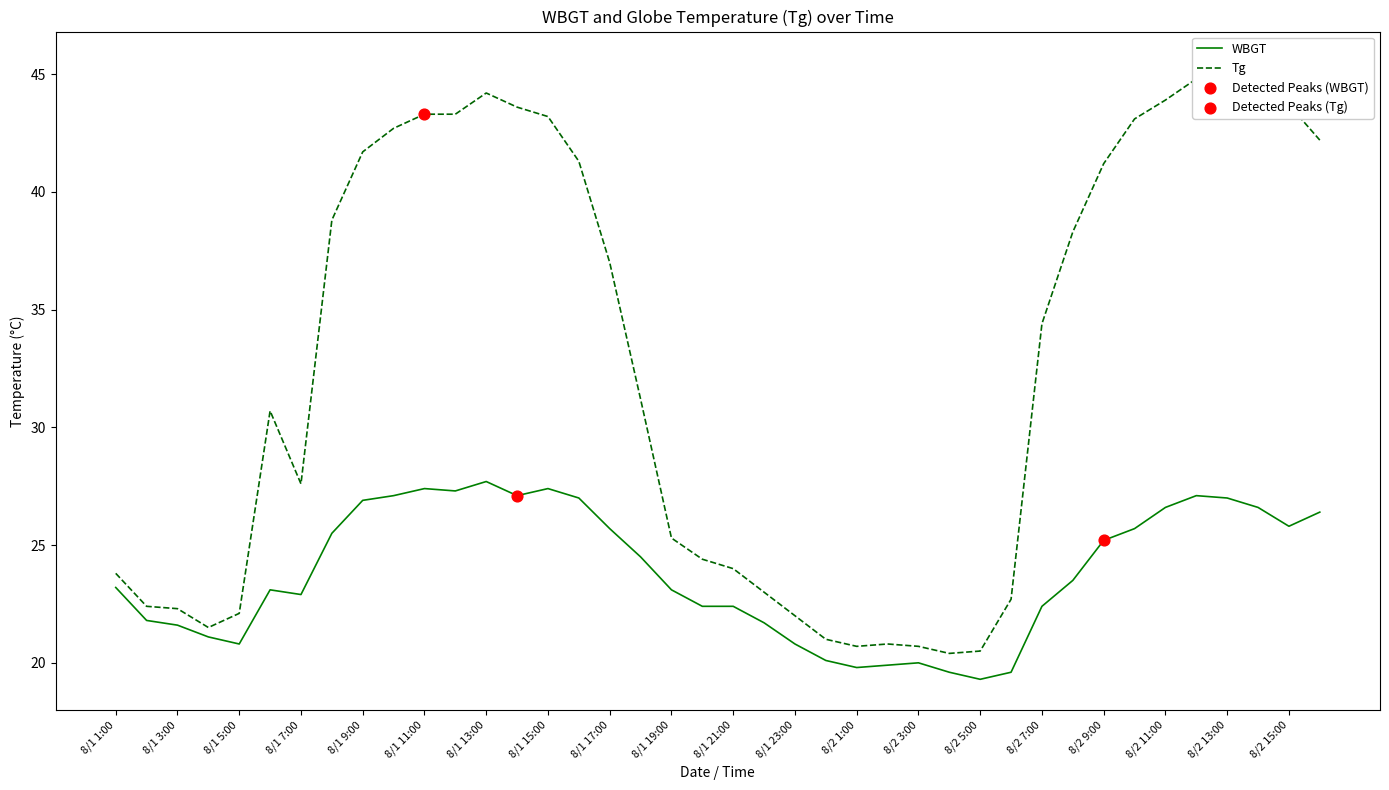

What are all the series names shown in the legend?

WBGT, Tg